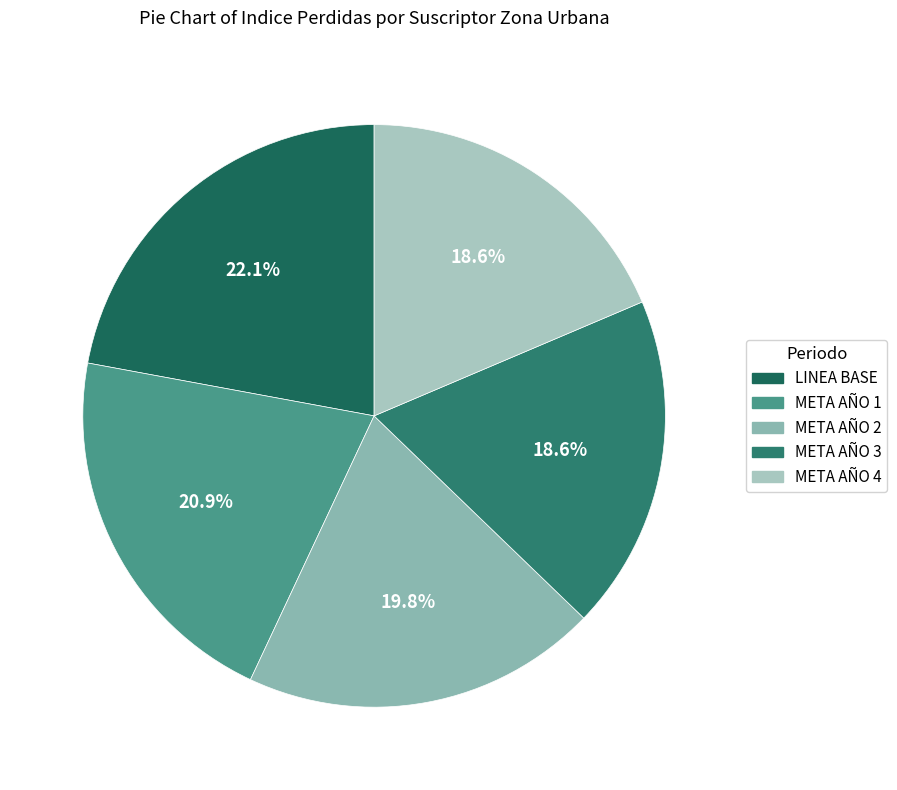

How many segments does this pie chart have?

5